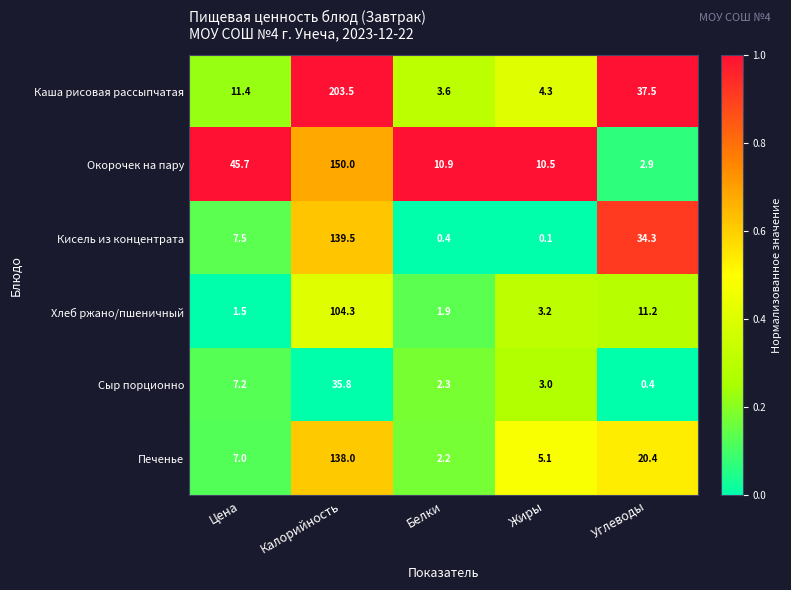

Read the Сыр порционно value at Белки.

2.3